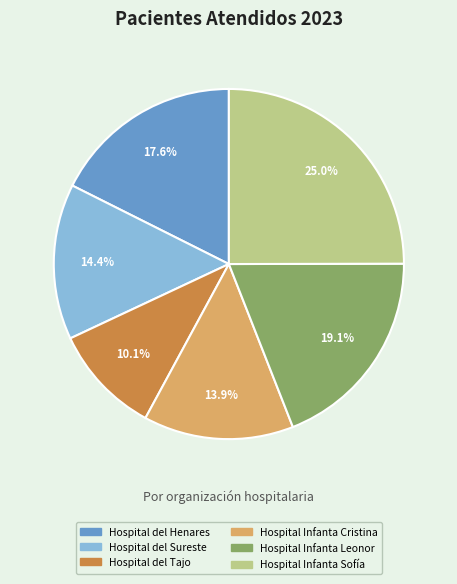

Does any single category account for the majority?

No